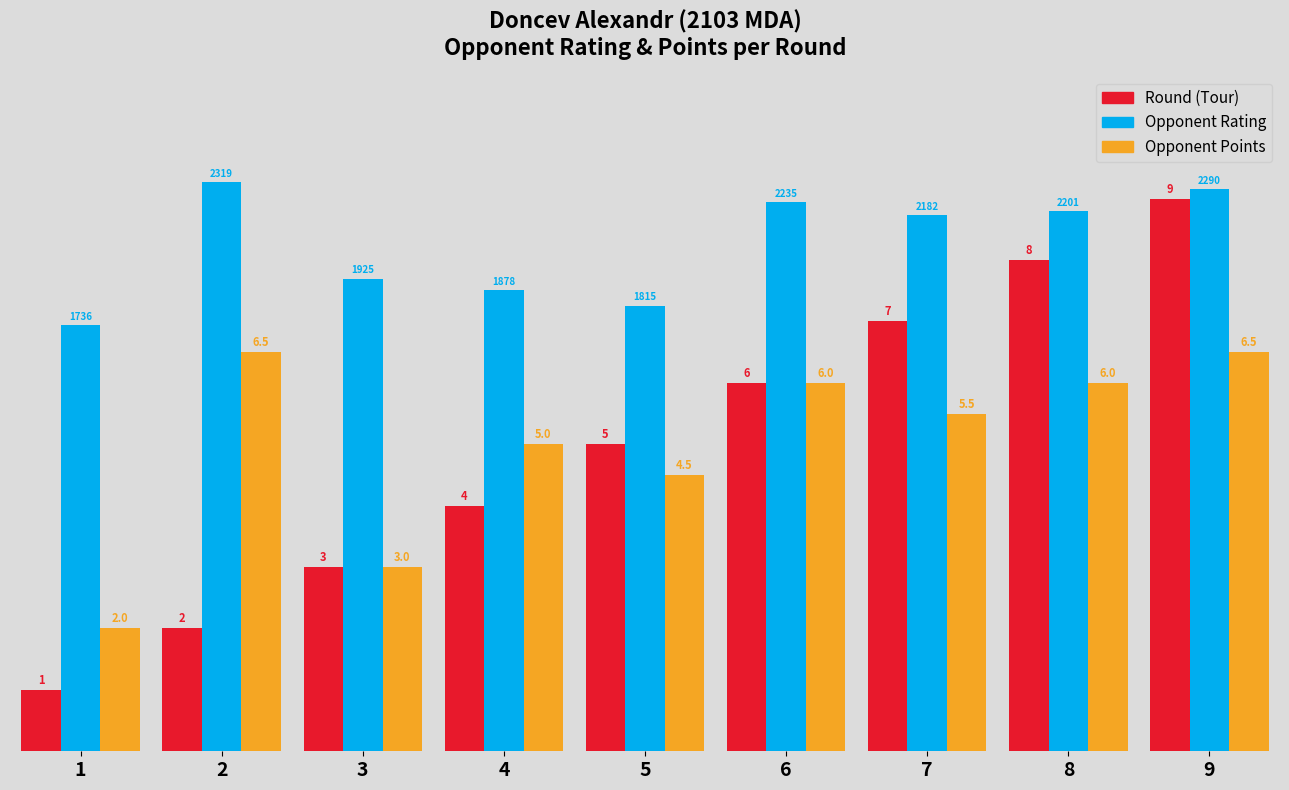

Are the bars grouped side by side (vs. stacked)?

Yes